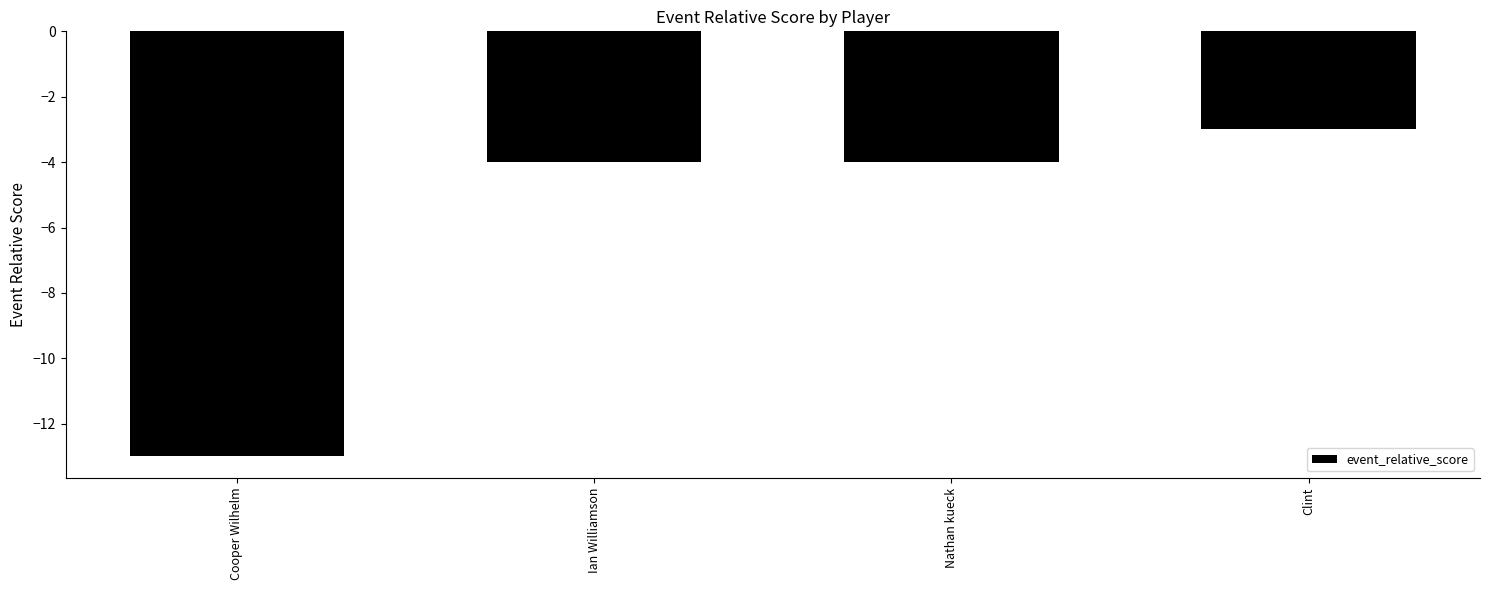

What is the value of the 1st bar from the left?

-13